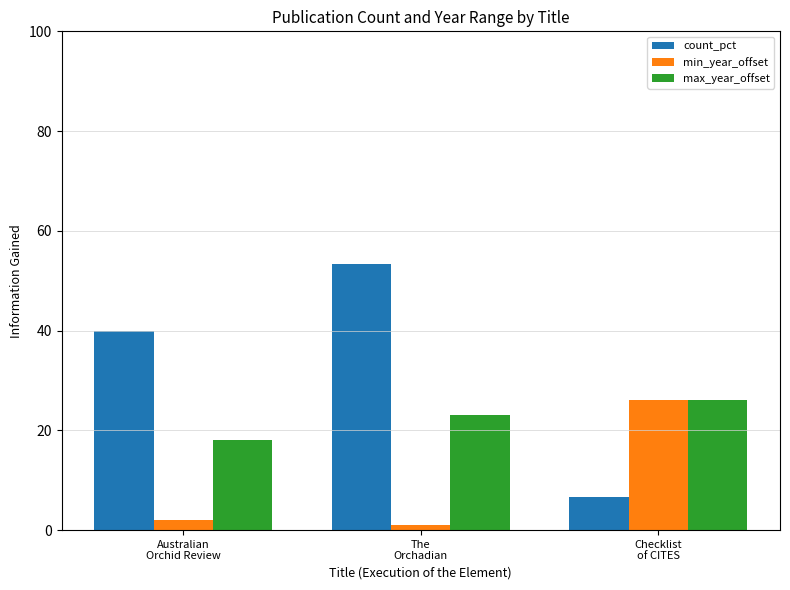

What is the maximum value for count_pct?

53.3